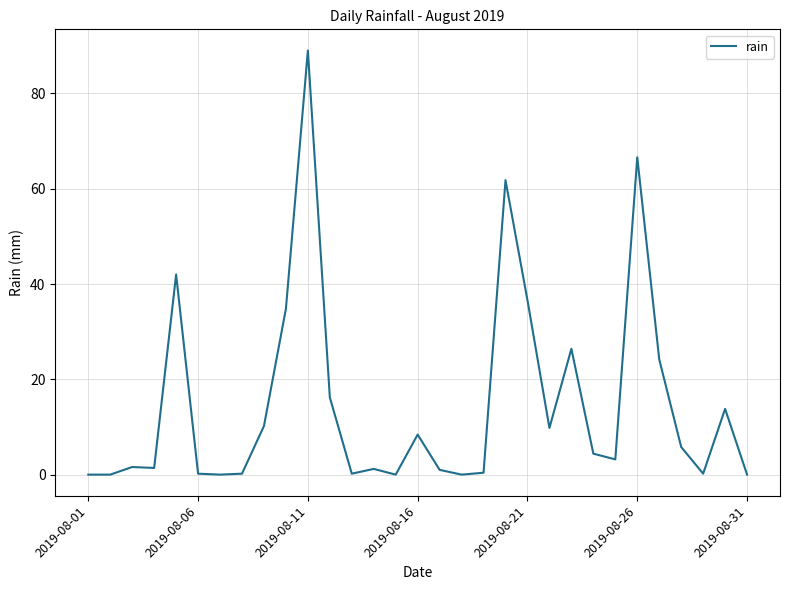

What is the greatest value displayed?

89.0